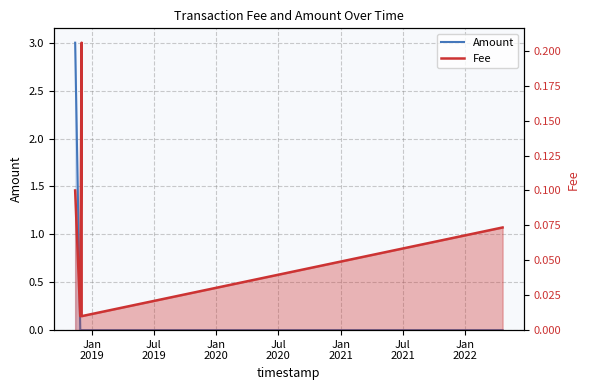

What is the value of the Fee point at the 1st from the left?

0.1